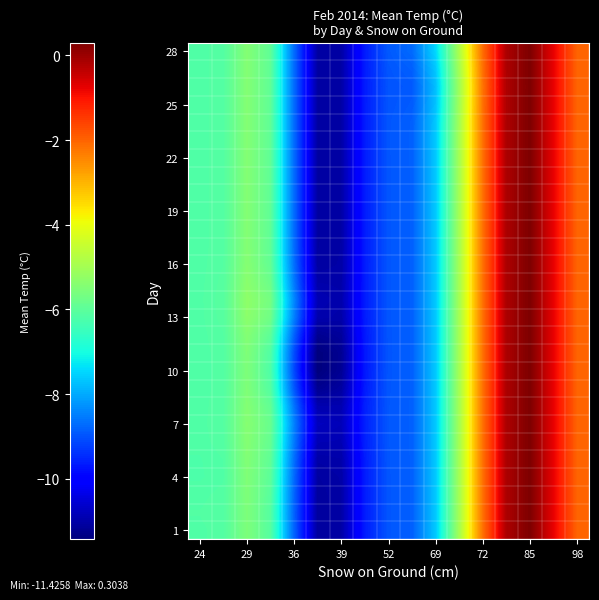

Count the number of data series in this chart.

28